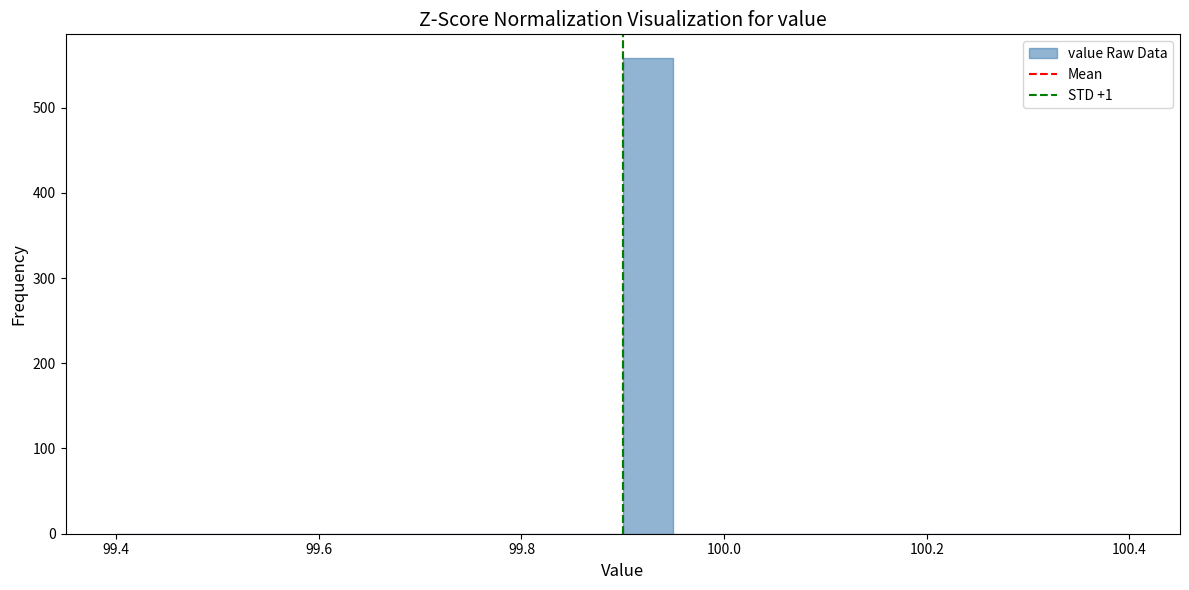

Read against the x-axis, roughly where is the centre of the tallest bar?

99.92